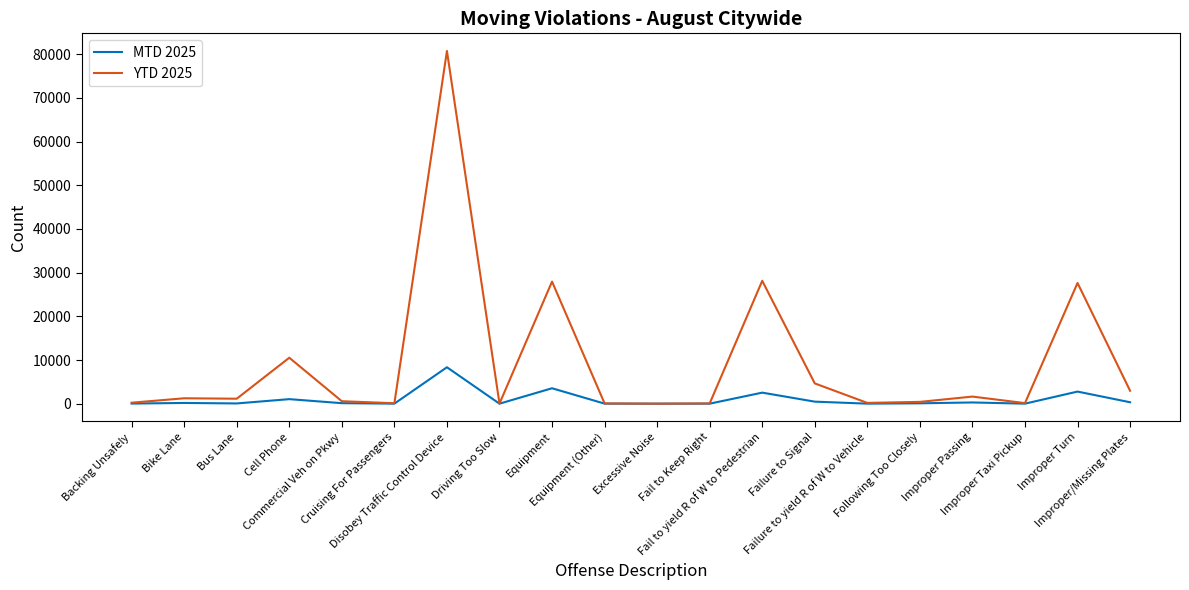

Which series has the largest range (max minus min)?

YTD 2025